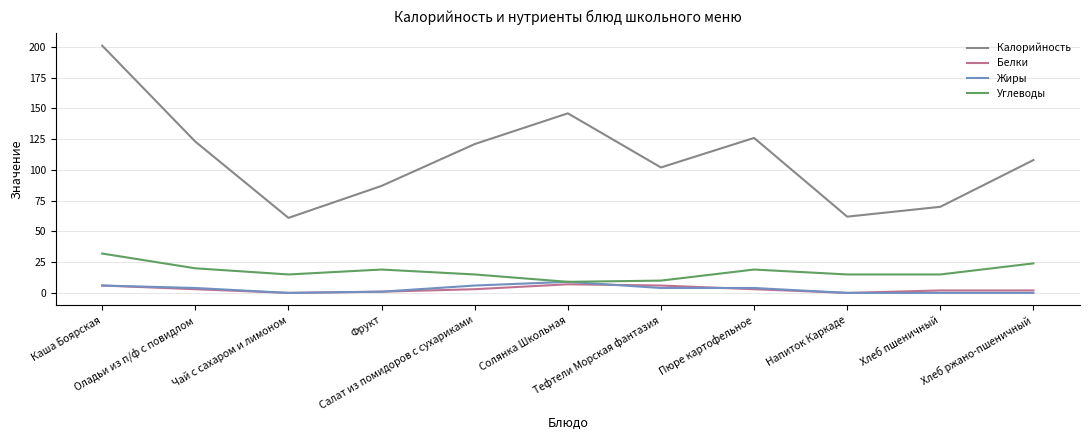

Reading left to right, what are all the values shown in this chart?

Калорийность: Каша Боярская=201	Оладьи из п/ф с повидлом=123	Чай с сахаром и лимоном=61	Фрукт=87	Салат из помидоров с сухариками=121	Солянка Школьная=146	Тефтели Морская фантазия=102	Пюре картофельное=126	Напиток Каркаде=62	Хлеб пшеничный=70	Хлеб ржано-пшеничный=108
Белки: Каша Боярская=6	Оладьи из п/ф с повидлом=3	Чай с сахаром и лимоном=0	Фрукт=1	Салат из помидоров с сухариками=3	Солянка Школьная=7	Тефтели Морская фантазия=6	Пюре картофельное=3	Напиток Каркаде=0	Хлеб пшеничный=2	Хлеб ржано-пшеничный=2
Жиры: Каша Боярская=6	Оладьи из п/ф с повидлом=4	Чай с сахаром и лимоном=0	Фрукт=1	Салат из помидоров с сухариками=6	Солянка Школьная=9	Тефтели Морская фантазия=4	Пюре картофельное=4	Напиток Каркаде=0	Хлеб пшеничный=0	Хлеб ржано-пшеничный=0
Углеводы: Каша Боярская=32	Оладьи из п/ф с повидлом=20	Чай с сахаром и лимоном=15	Фрукт=19	Салат из помидоров с сухариками=15	Солянка Школьная=9	Тефтели Морская фантазия=10	Пюре картофельное=19	Напиток Каркаде=15	Хлеб пшеничный=15	Хлеб ржано-пшеничный=24